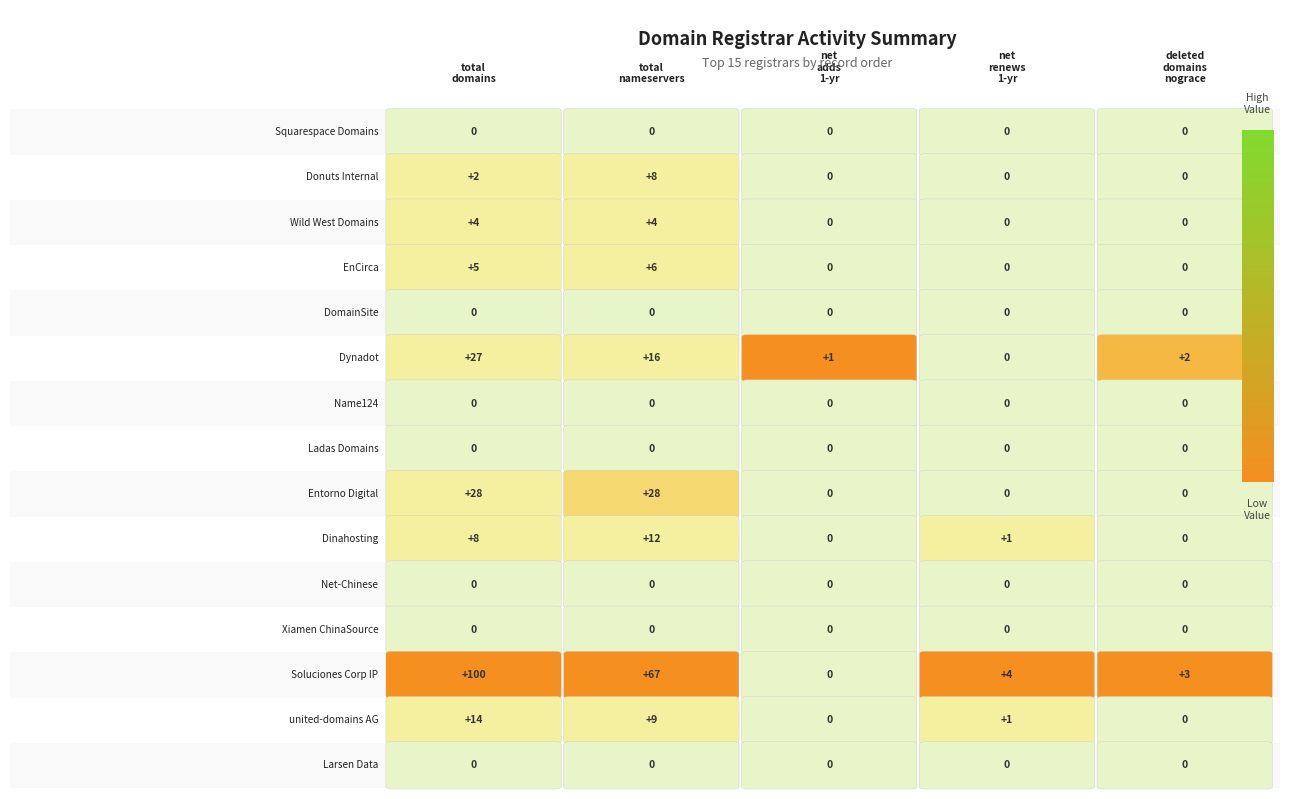

What position from the right is Soluciones Corp IP?

3